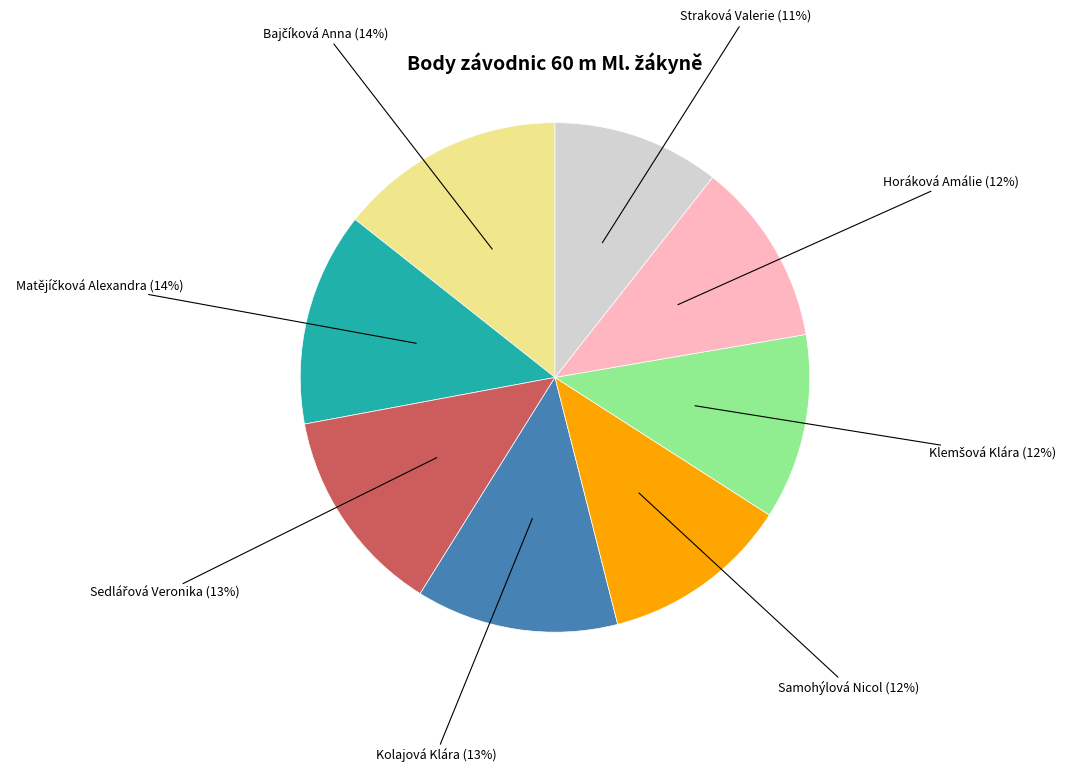

To the nearest percent, what is the average slice percentage?

12%